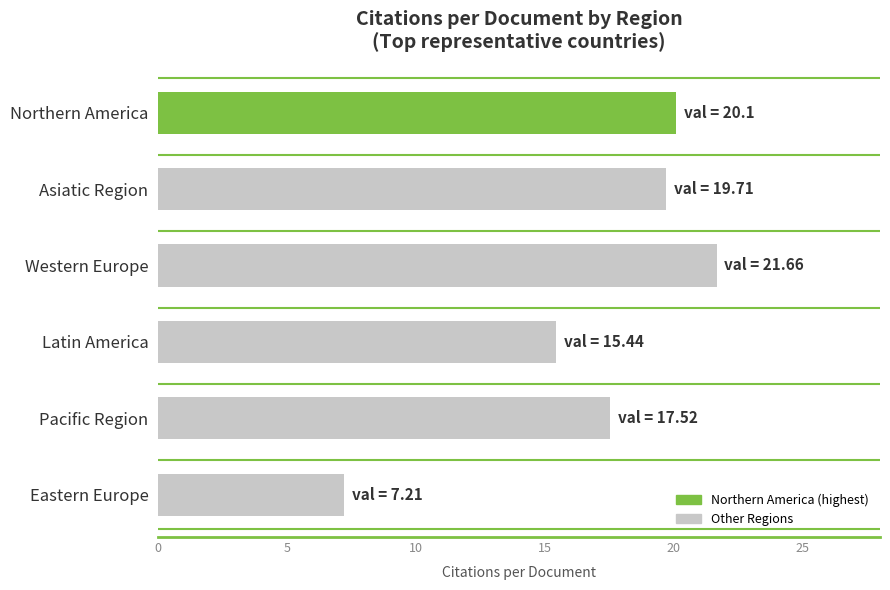

At which label is the value closest to 14?

Latin America